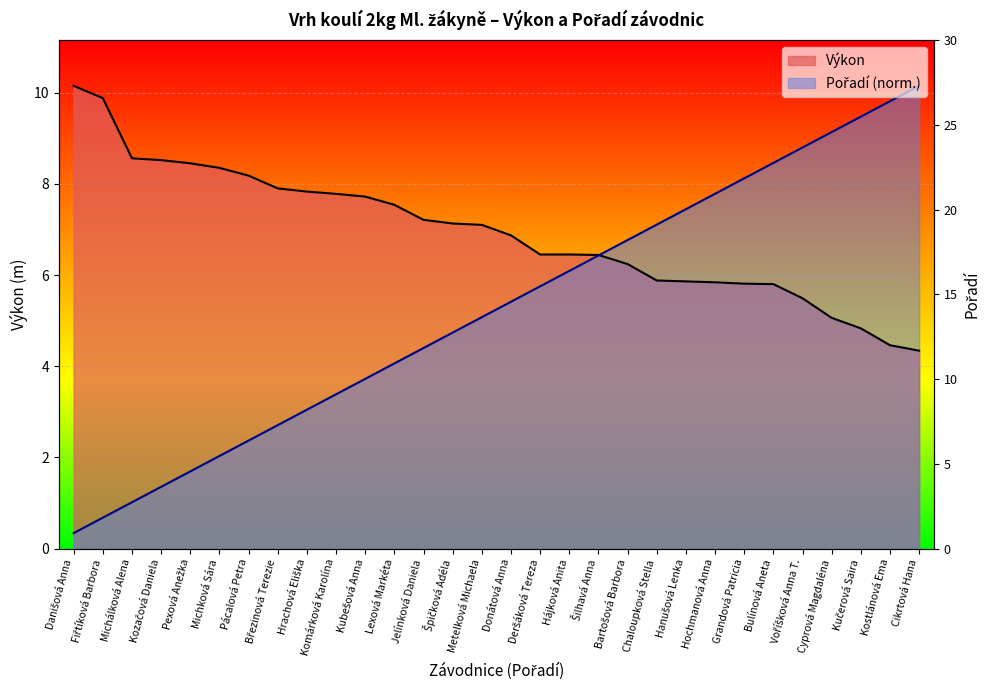

Count the number of data series in this chart.

2